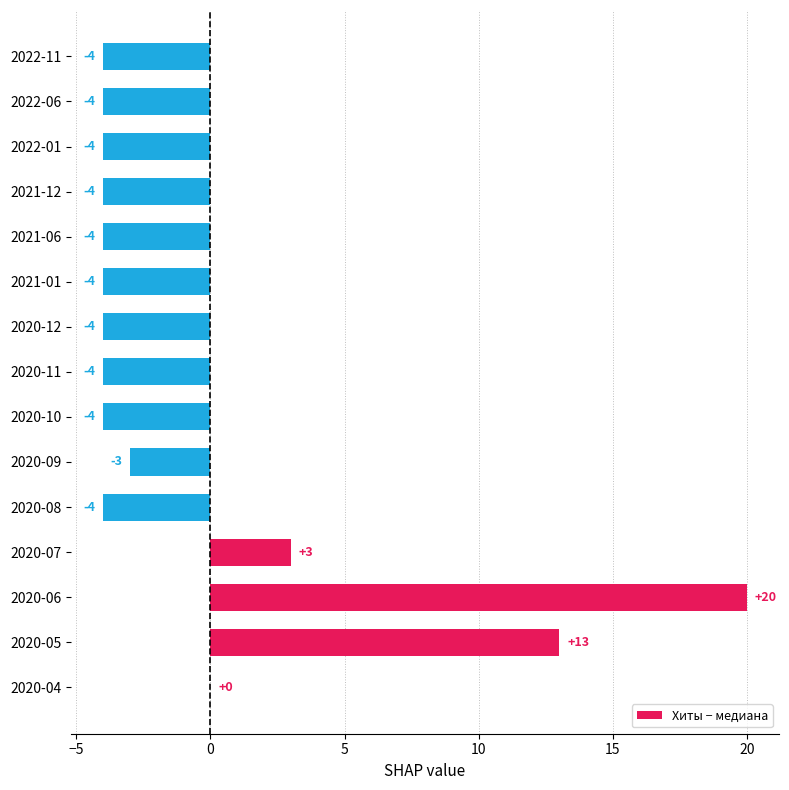

The value at 2021-12 is -4. True or false?

True